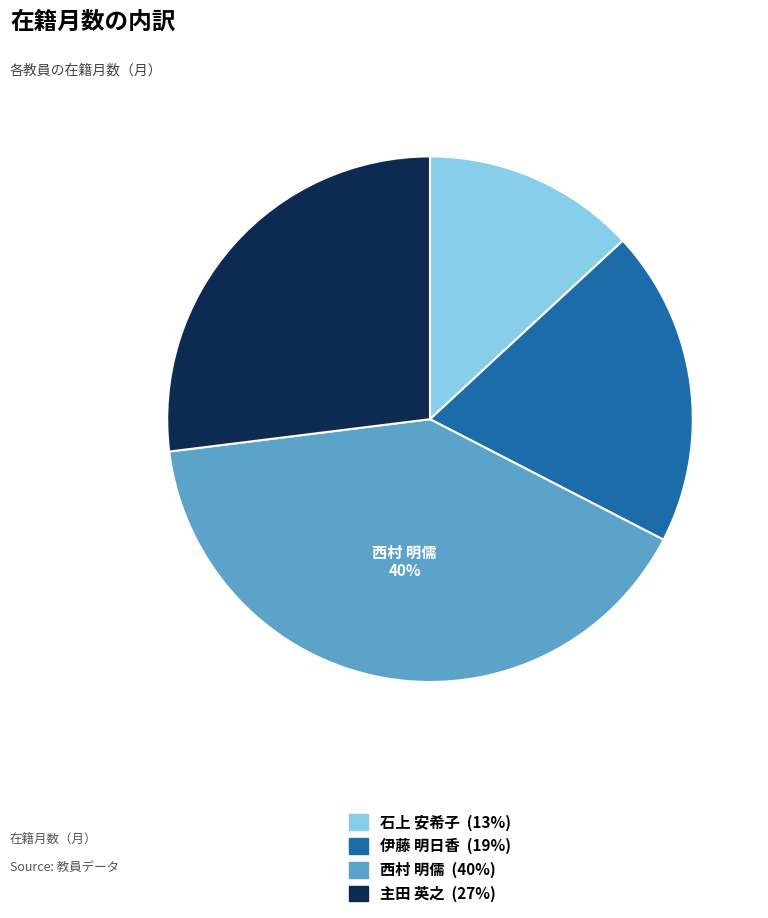

To the nearest percent, what is the average slice percentage?

25%